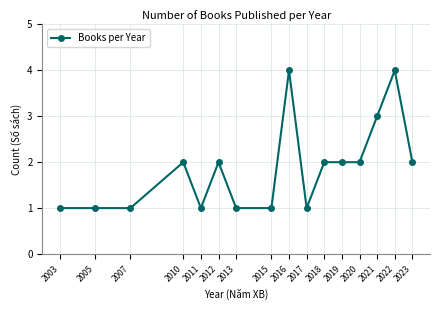

What is the greatest value displayed?

4